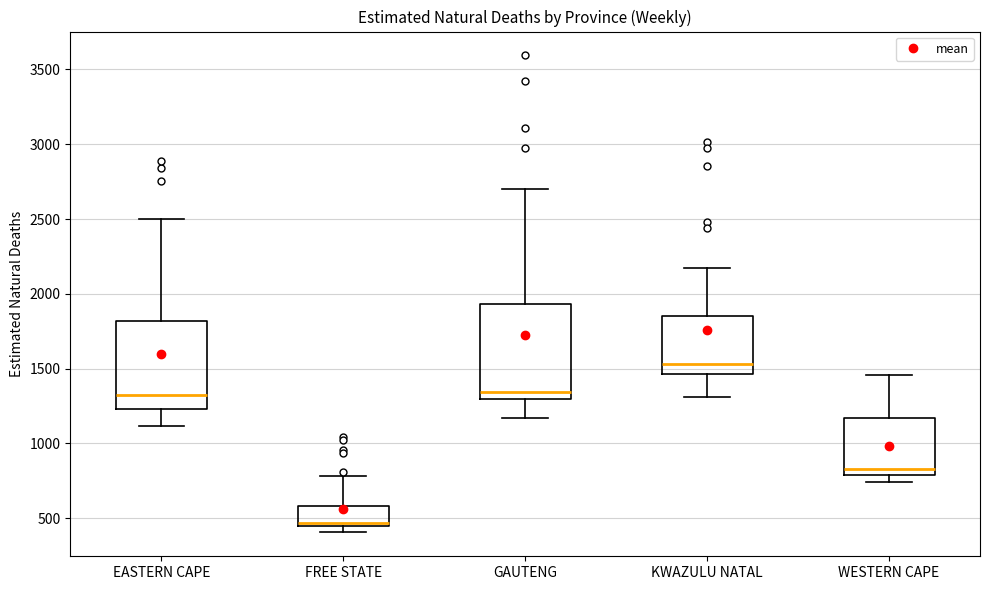

Which box has the highest median line?

KWAZULU NATAL